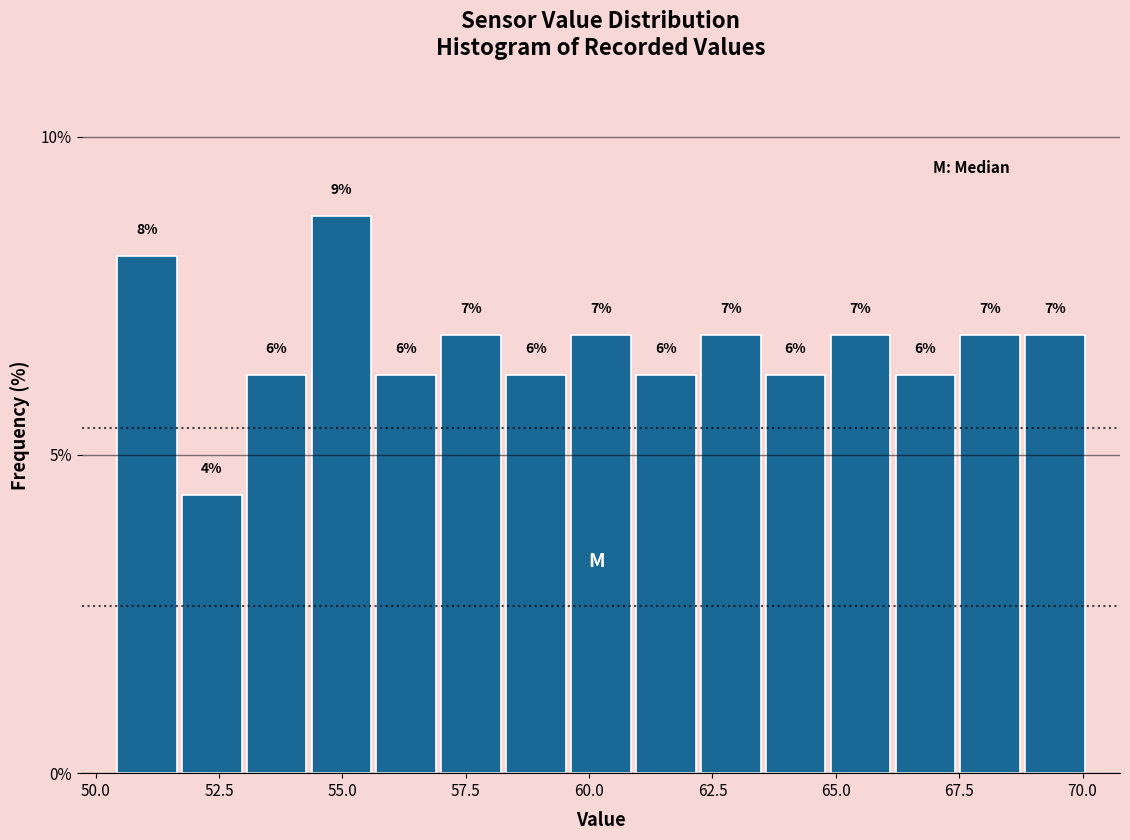

Around what value on the x-axis is the tallest bar? Give the approximate position of its centre, as read against the axis.

55.0